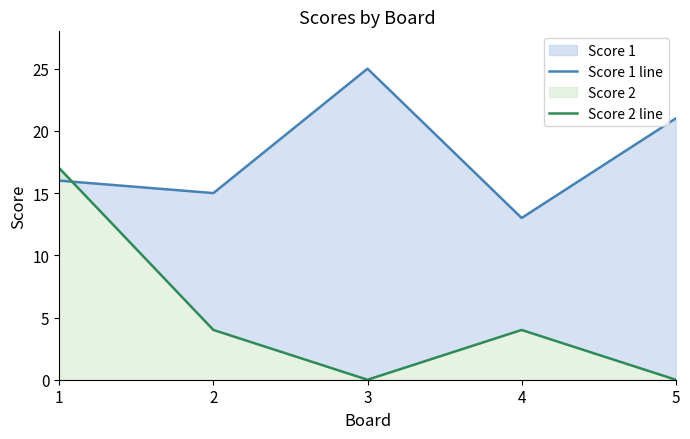

True or false: Score 2 line and Score 1 line cross at least once.

True